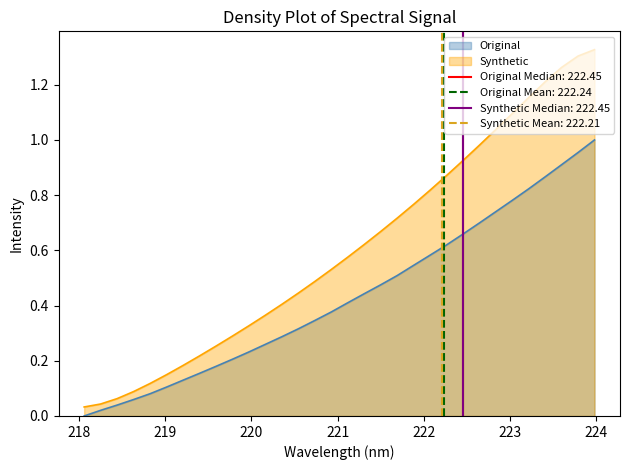

Does the chart display data point markers on the line(s)?

No